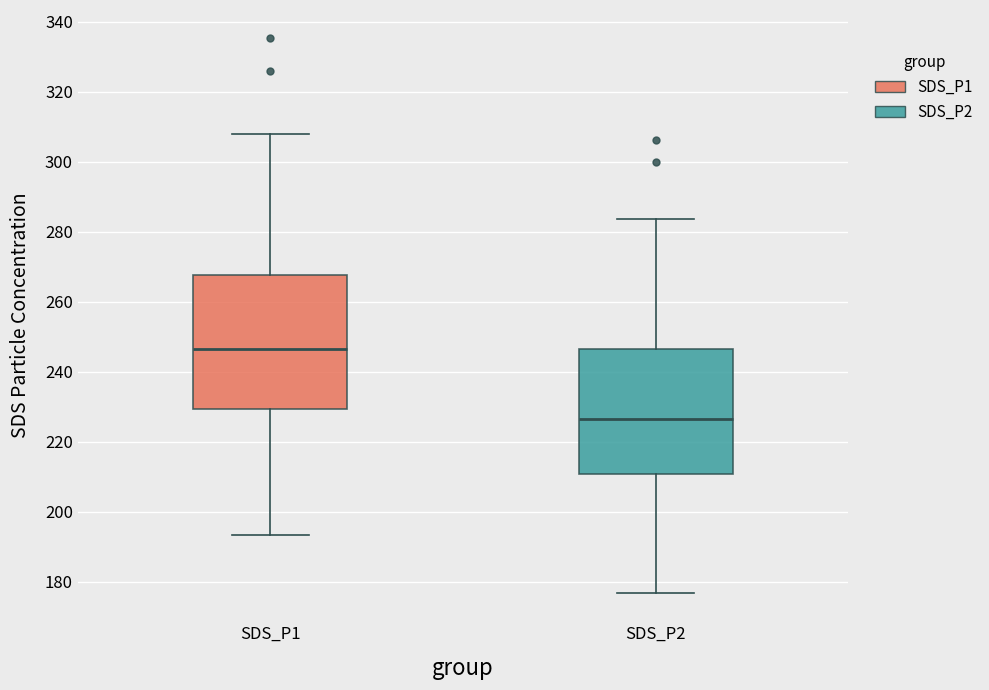

Reading left to right, transcribe this box plot: for each box, give where its median line is, the range the box spans, and where its two whiskers end, as read against the y-axis. The values are not printed on the chart, so give them approximately, as read against the axis.

SDS_P1: median 246, box 230 to 268, whiskers 194 to 308
SDS_P2: median 226, box 210 to 246, whiskers 176 to 284